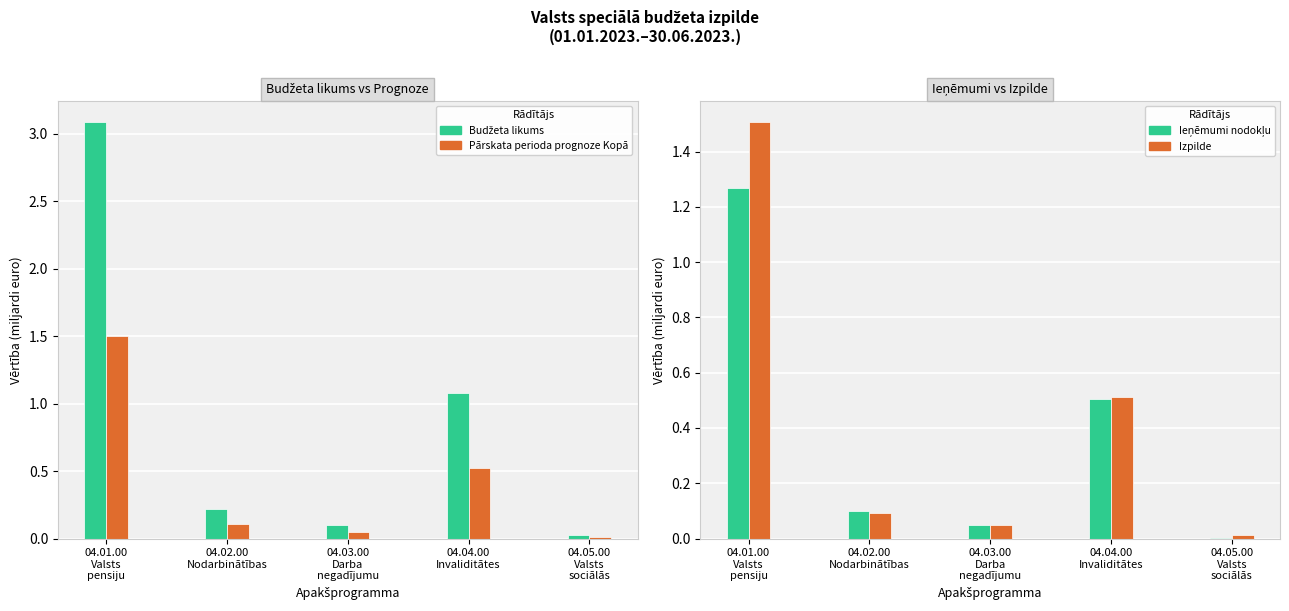

What position from the right is 04.05.00
Valsts
sociālās?

1